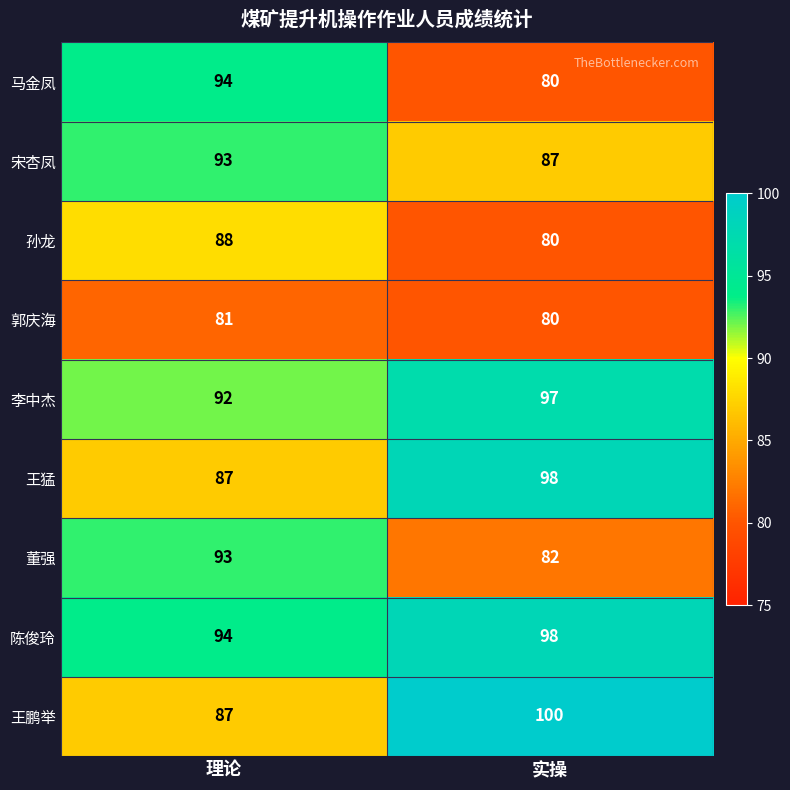

Rank the categories by 王猛 value from highest to lowest.

实操, 理论